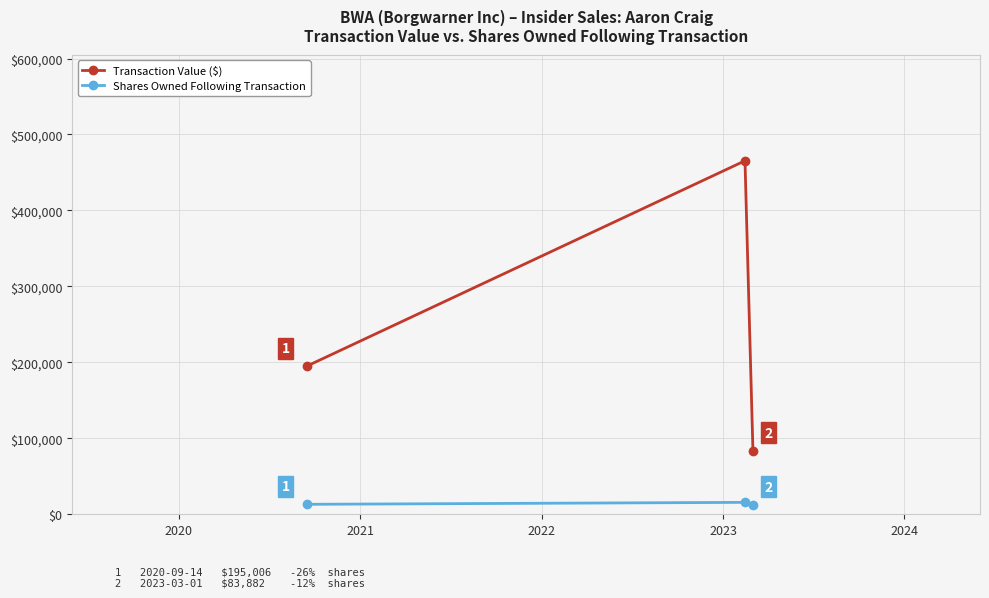

Reading left to right, transcribe all the data shown in this chart.

Transaction Value ($): 195006	465383	83882
Shares Owned Following Transaction: 13129	15689	12746